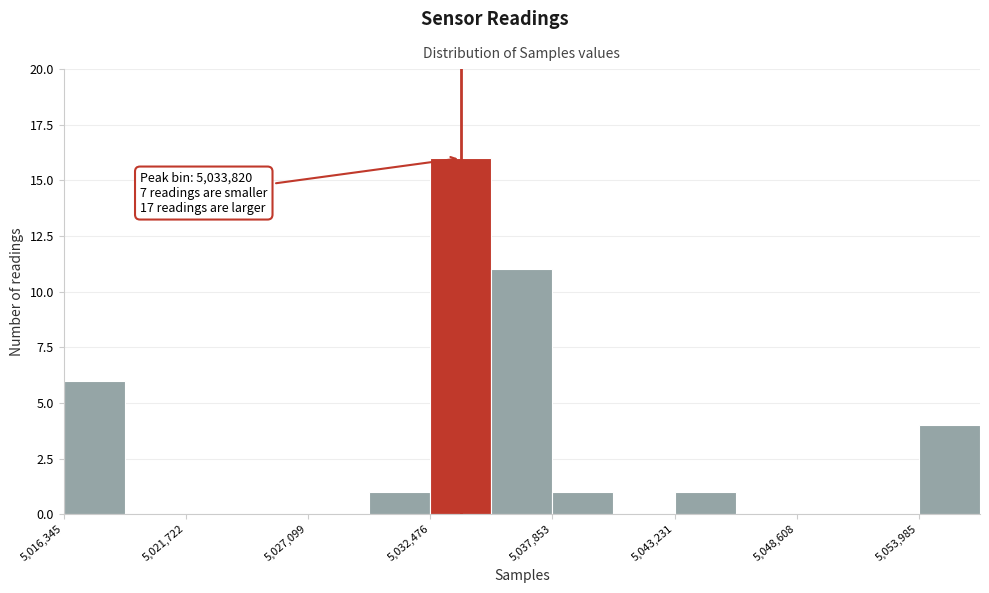

Around what value on the x-axis is the tallest bar? Give the approximate position of its centre, as read against the axis.

5034000